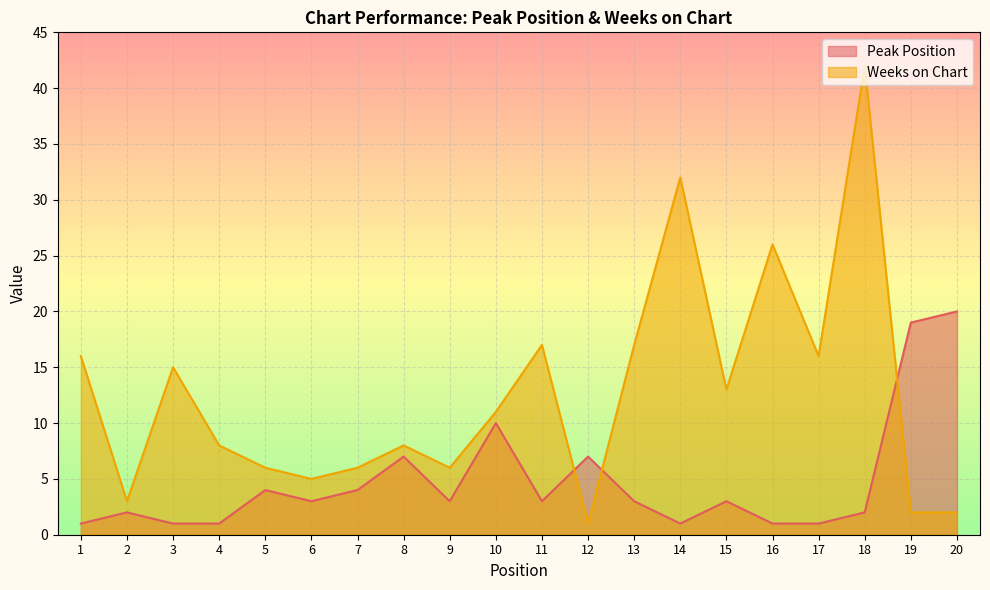

True or false: Weeks on Chart and Peak Position intersect in this chart.

True